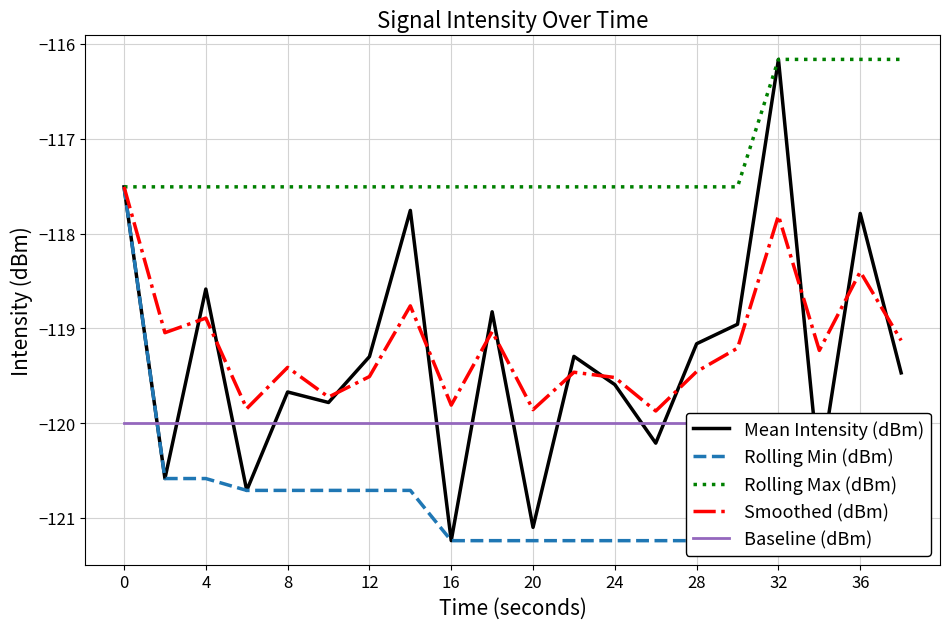

How many lines are shown in the chart?

5